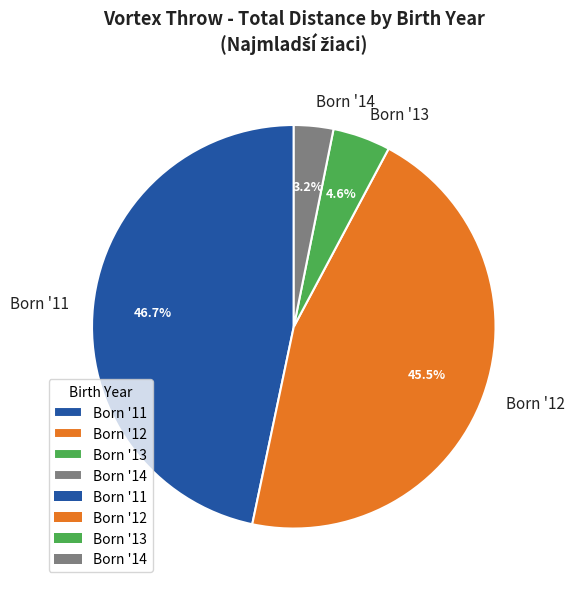

What portion of the pie excludes Born '11?

53.3%